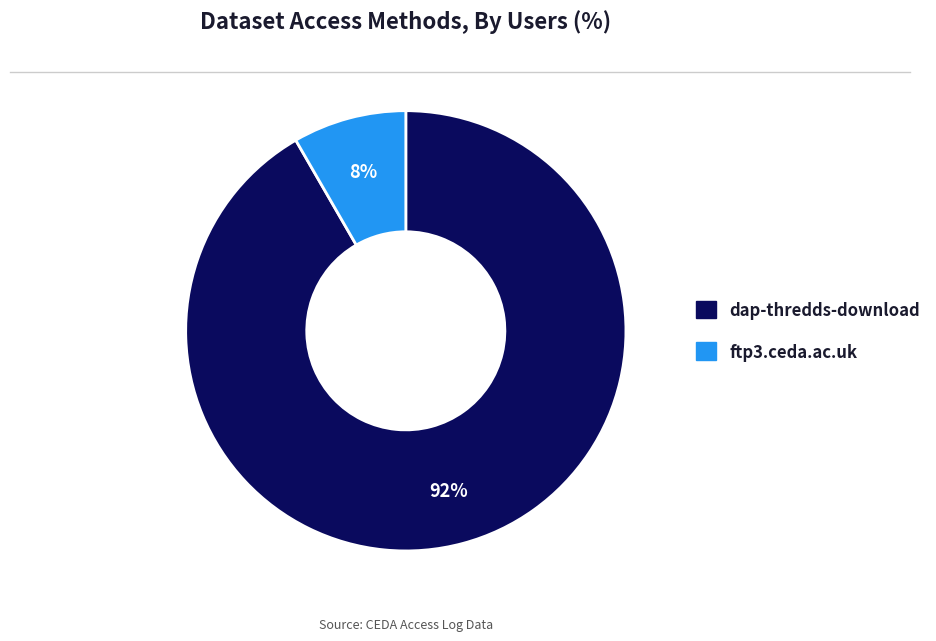

Combined, do ftp3.ceda.ac.uk and dap-thredds-download account for over 50%?

Yes